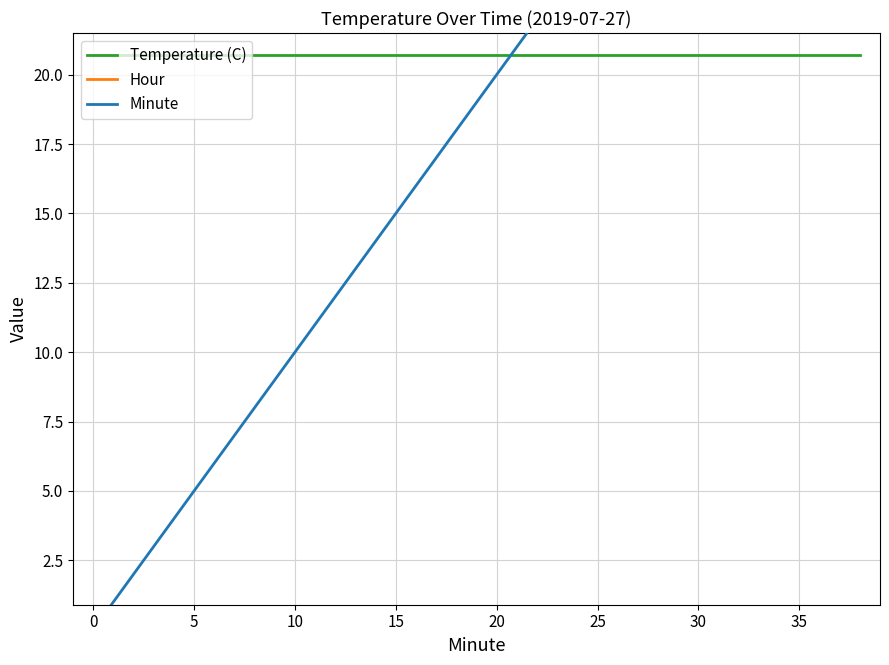

What are all the series names shown in the legend?

Temperature (C), Hour, Minute